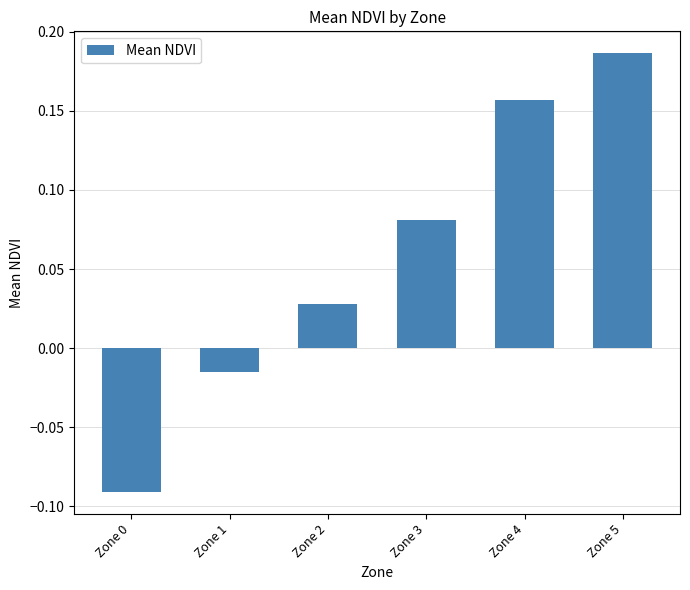

What is the difference between the maximum and minimum values?

0.3